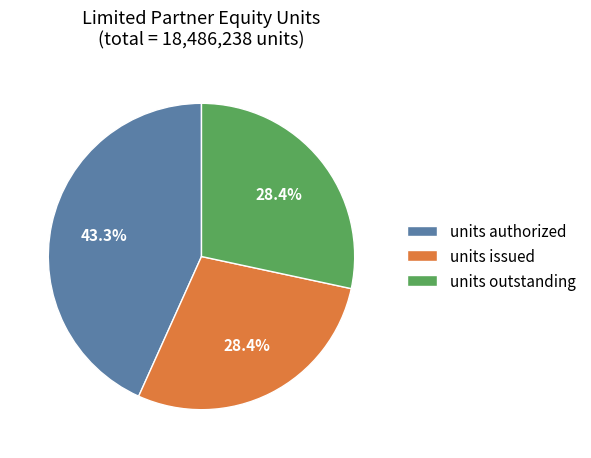

How many segments does this pie chart have?

3